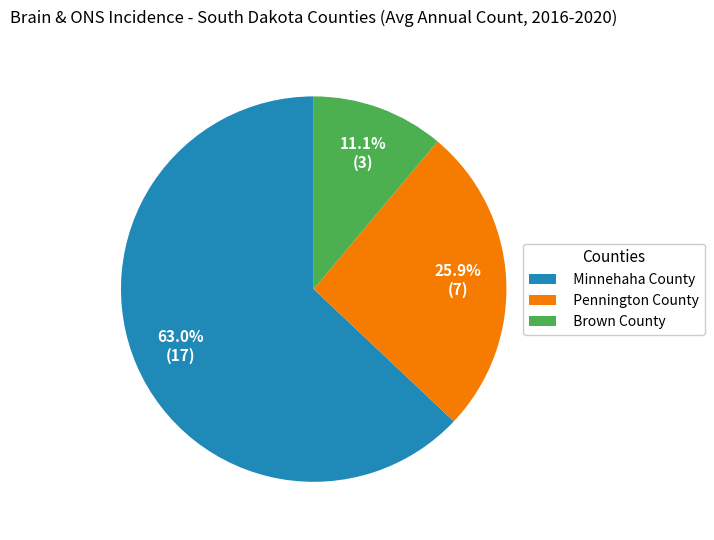

How many segments does this pie chart have?

3